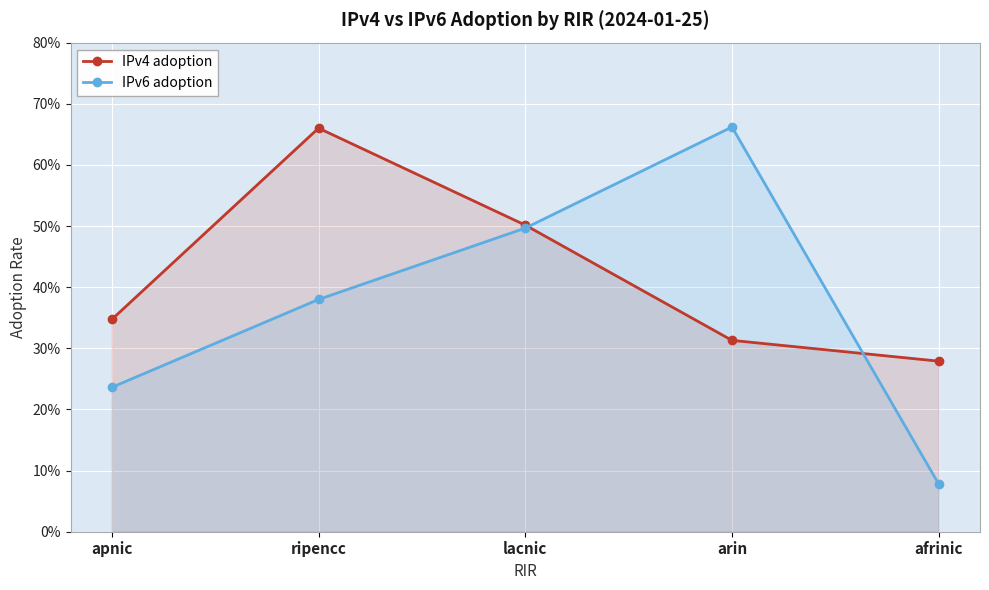

The IPv6 adoption series shows 0.7 at ripencc. True or false?

False